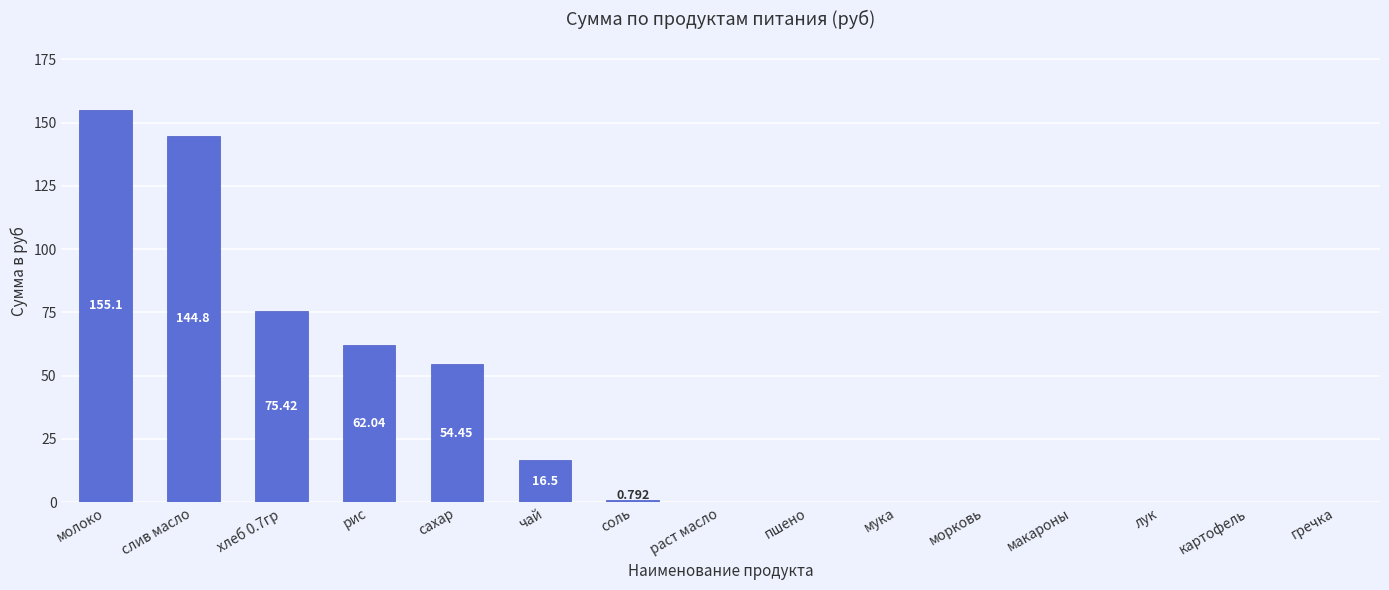

Which category has the highest value across all series?

молоко